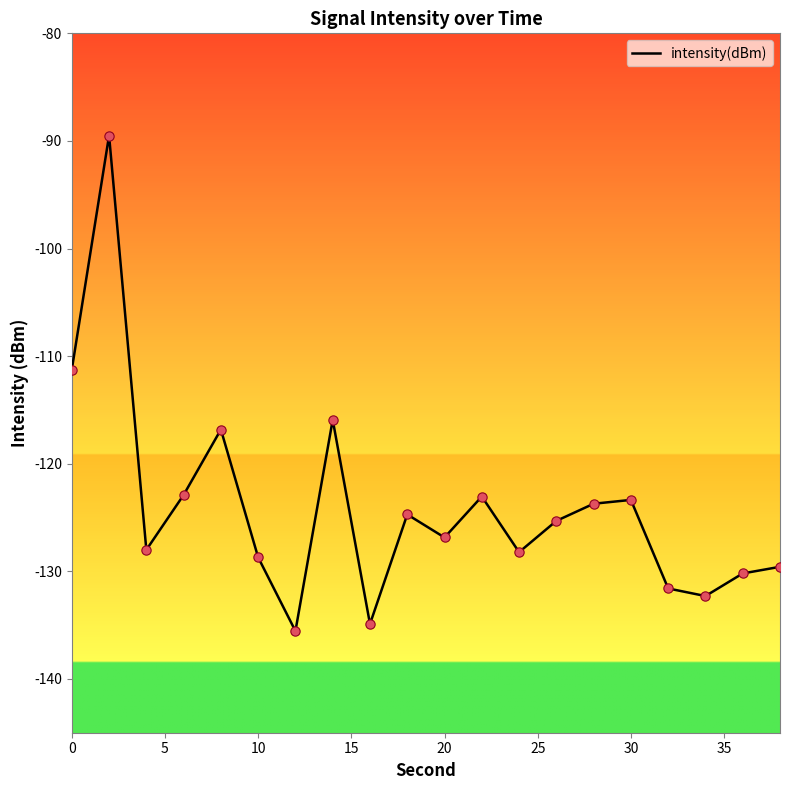

What is the minimum value shown in the chart?

-135.5